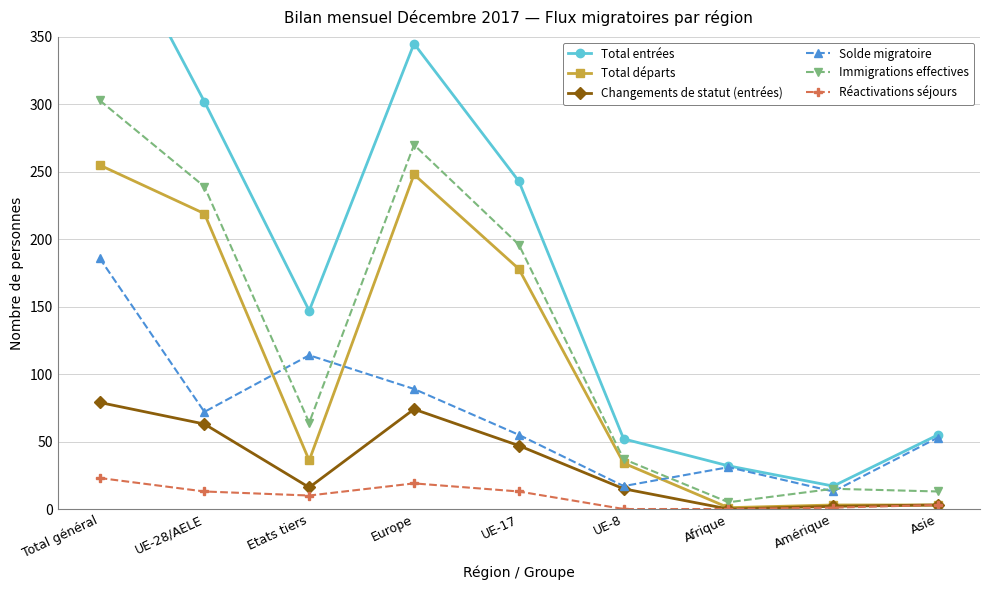

True or false: Réactivations séjours and Total entrées cross at least once.

False